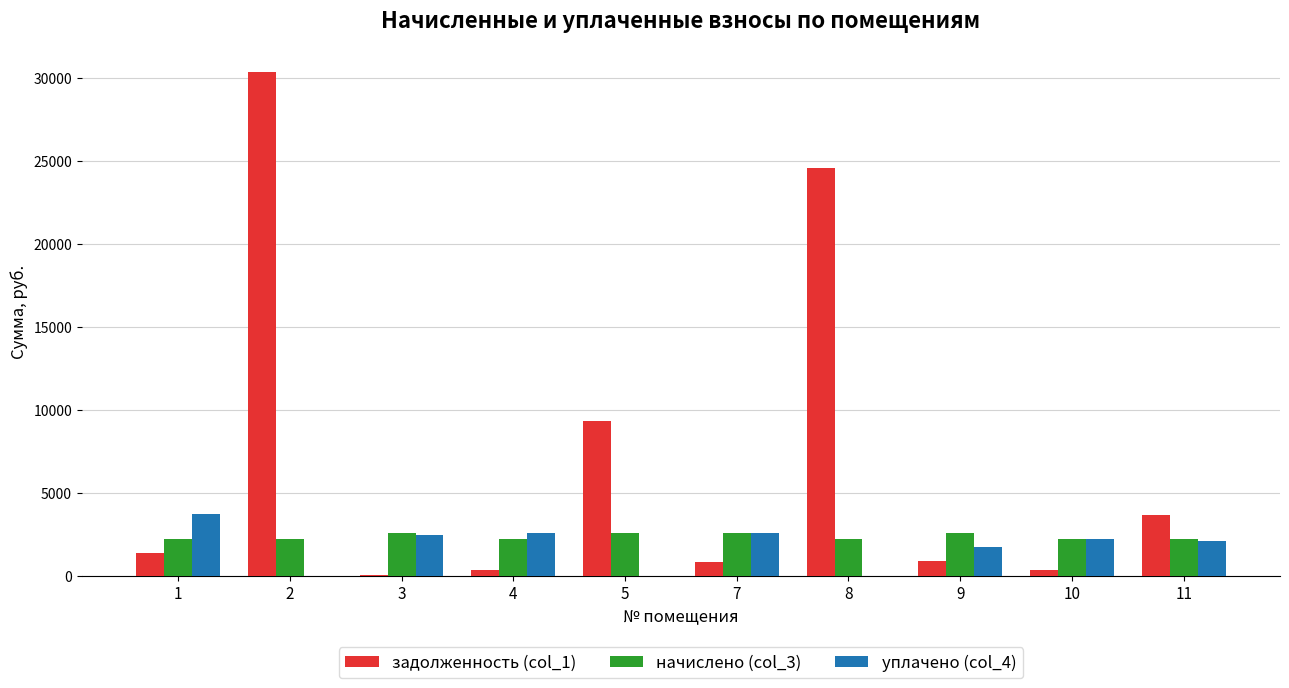

What is the greatest value displayed?

30366.0